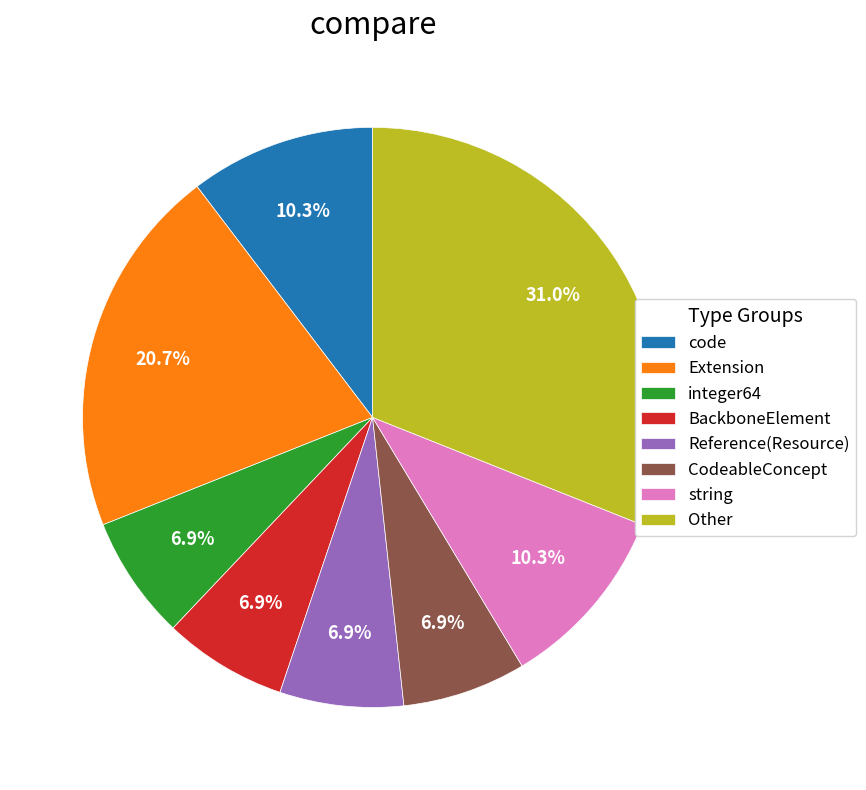

Which has a higher value, BackboneElement or string?

string